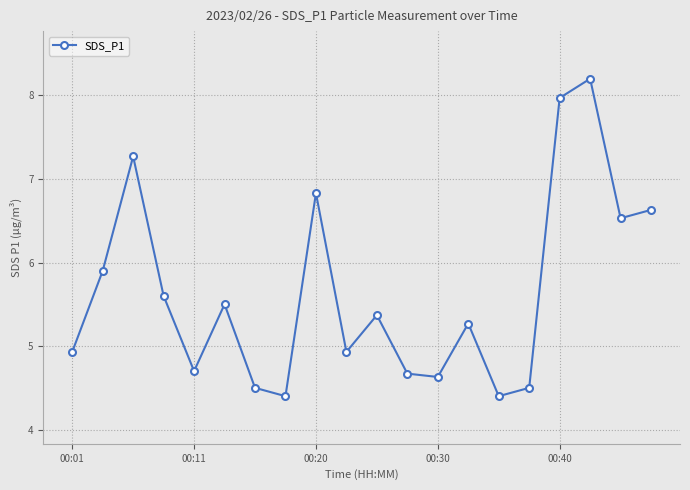

What is the difference between the second highest and second lowest values?

3.6